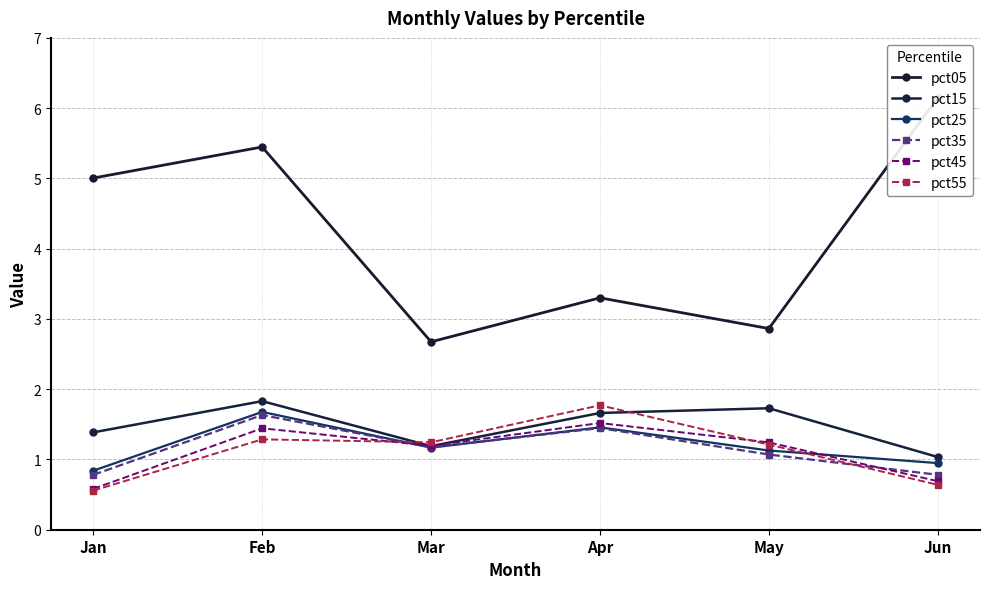

Does the chart have visible grid lines?

Yes